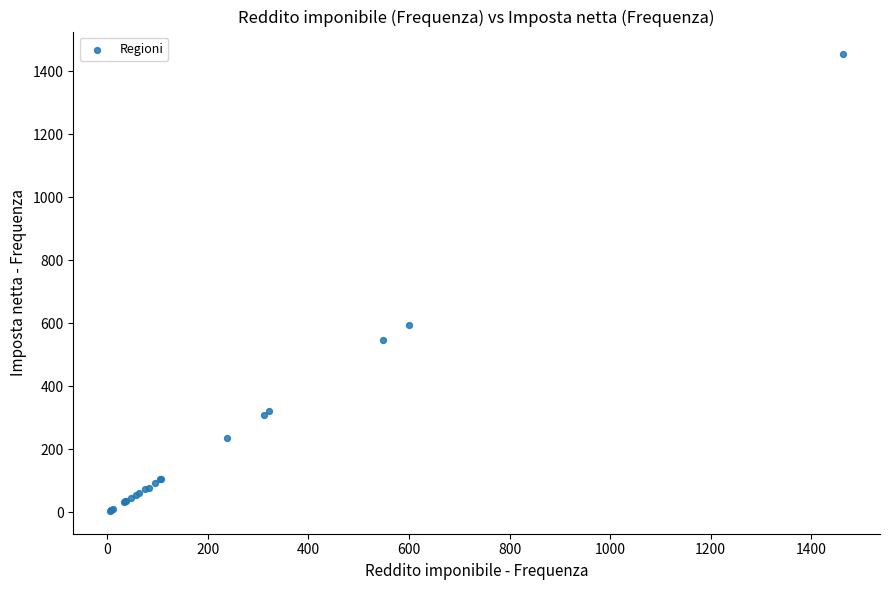

What Y value in the scatter plot is closest to 729?

595